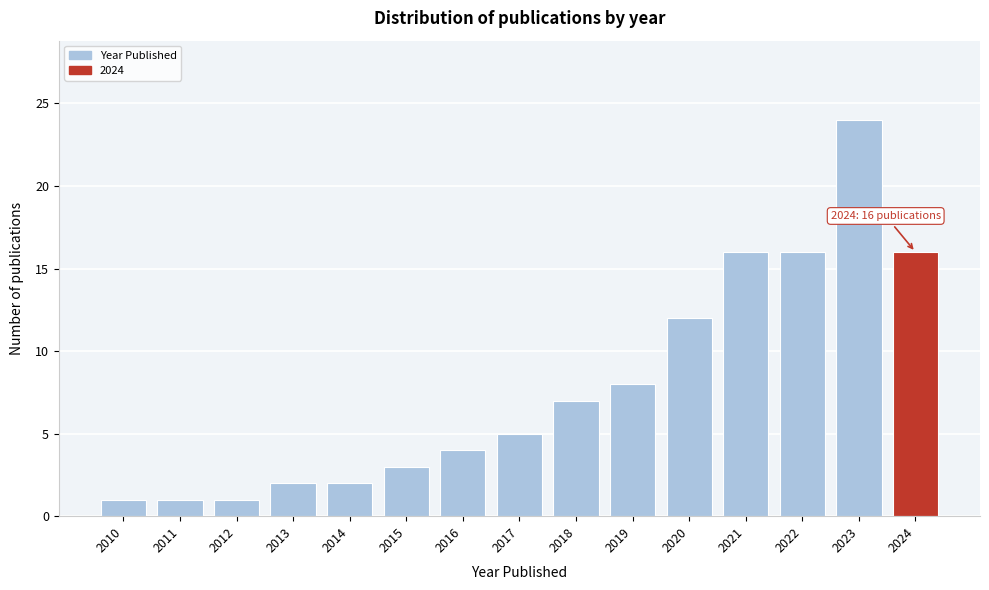

Reading right to left, transcribe all the data shown in this chart.

2024=16	2023=24	2022=16	2021=16	2020=12	2019=8	2018=7	2017=5	2016=4	2015=3	2014=2	2013=2	2012=1	2011=1	2010=1